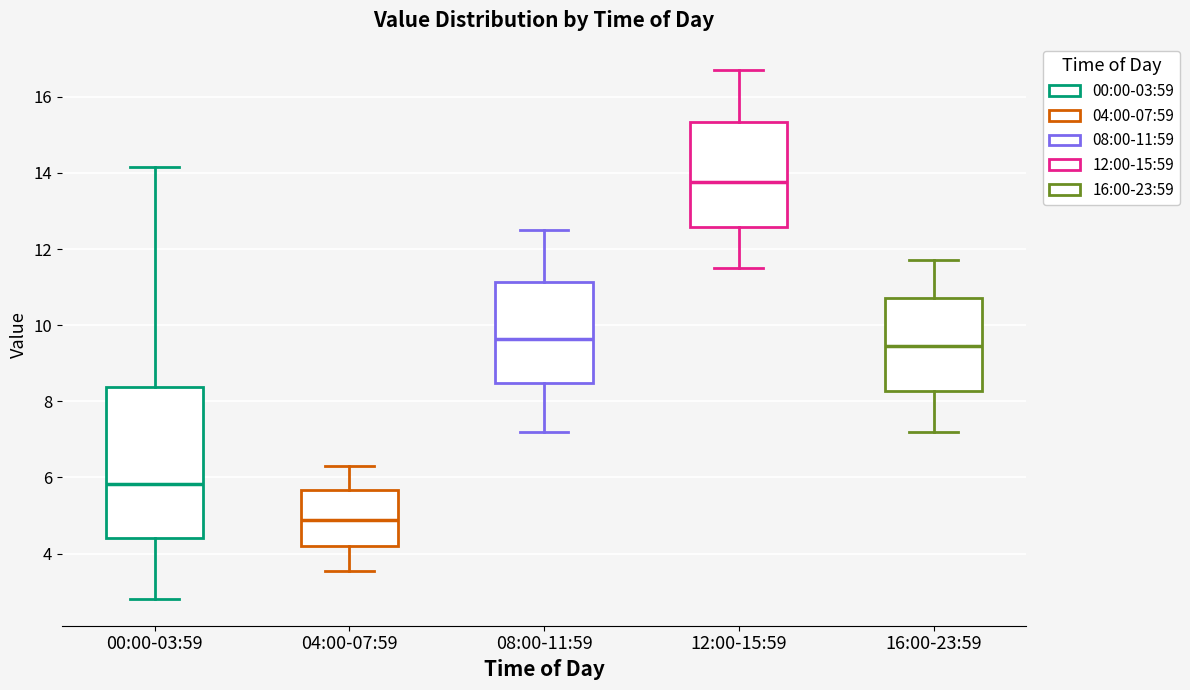

Reading left to right, read every box against the y-axis: the position of its median line, the range the box covers, and the ends of its whiskers. The values are not printed on the chart, so give them approximately, as read against the axis.

00:00-03:59: median 5.8, box 4.4 to 8.4, whiskers 2.8 to 14.2
04:00-07:59: median 4.8, box 4.2 to 5.6, whiskers 3.6 to 6.4
08:00-11:59: median 9.6, box 8.4 to 11.2, whiskers 7.2 to 12.6
12:00-15:59: median 13.8, box 12.6 to 15.4, whiskers 11.6 to 16.8
16:00-23:59: median 9.4, box 8.2 to 10.8, whiskers 7.2 to 11.8